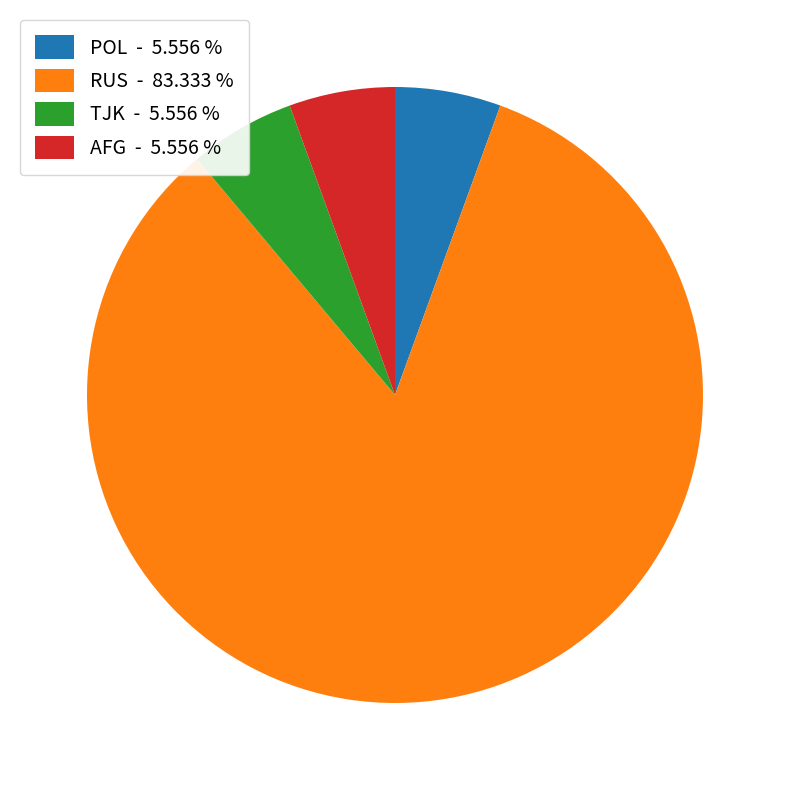

Combined, do AFG - 5.556 % and RUS - 83.333 % account for over 50%?

Yes